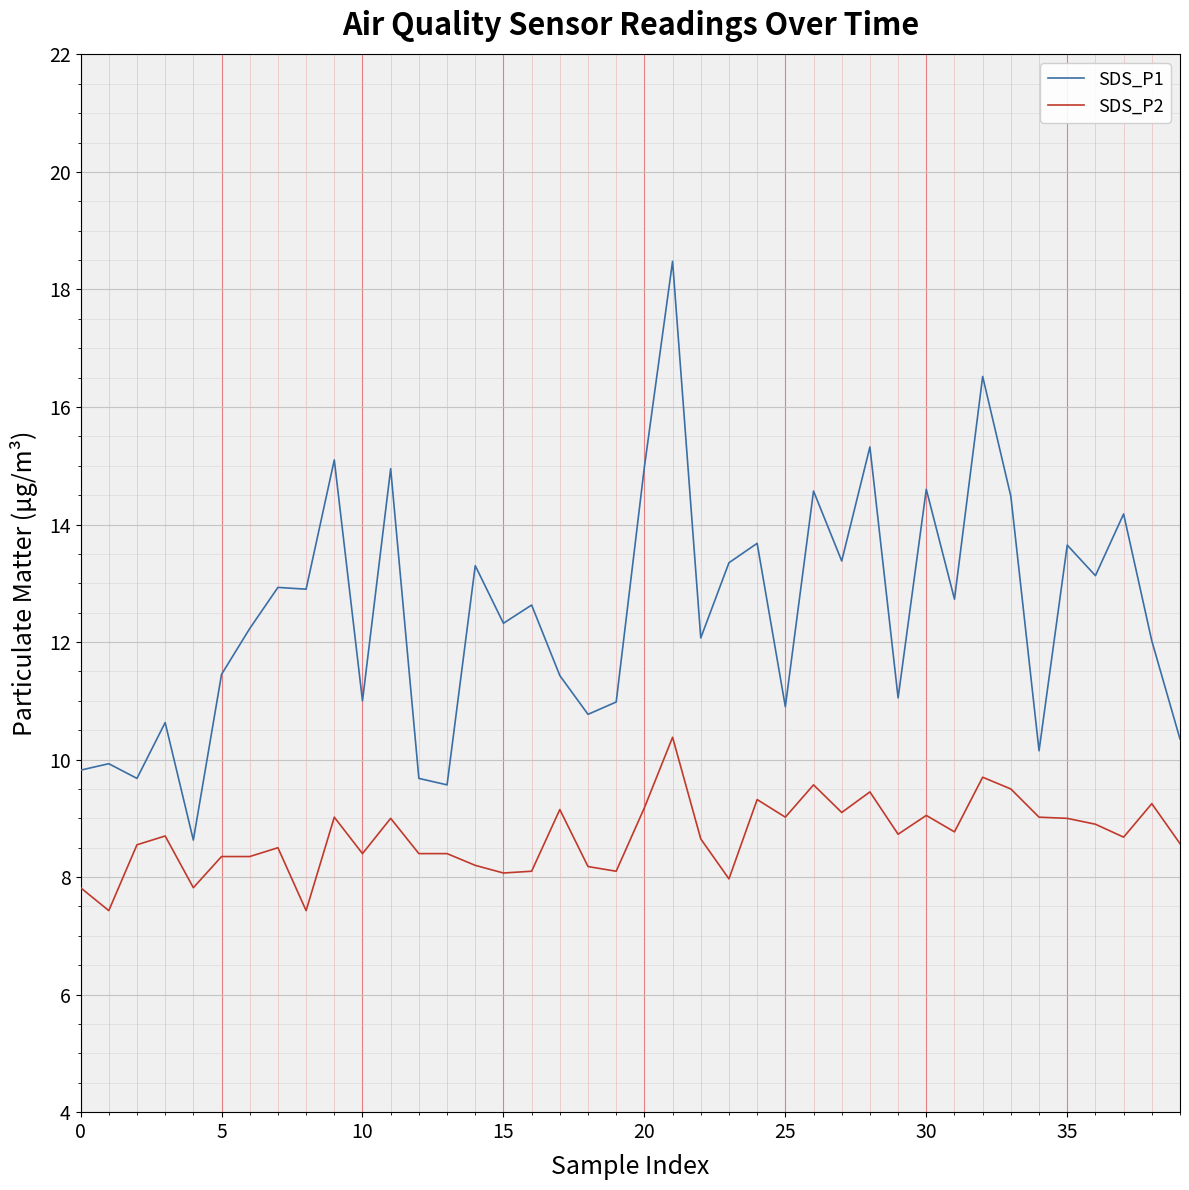

What is the maximum value for SDS_P2?

10.4